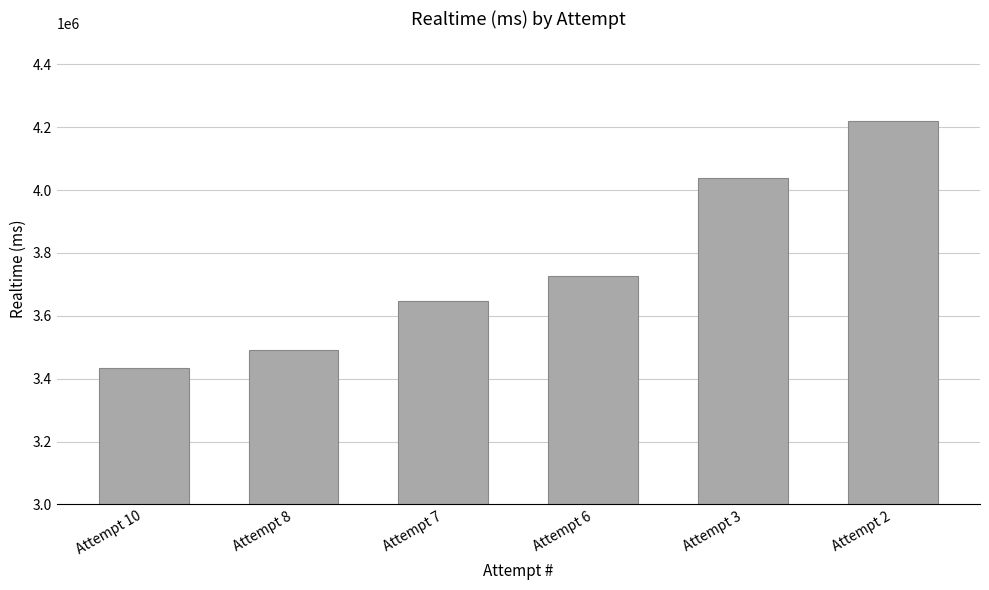

True or false: the data shows 3490660 at Attempt 8.

True